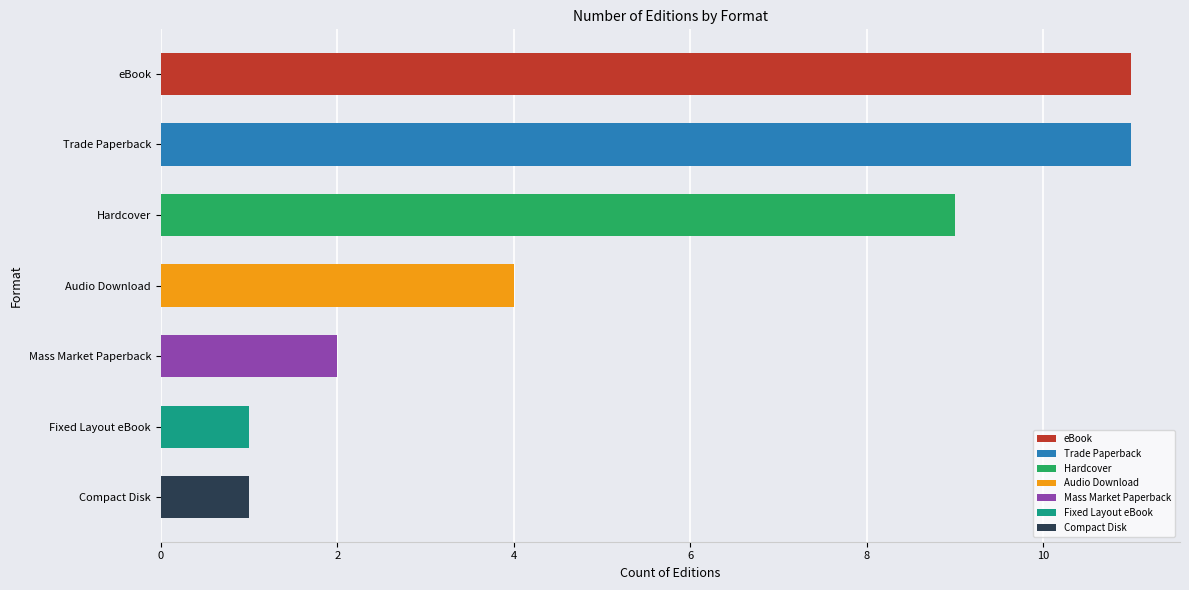

True or false: the data shows 1 at Compact Disk.

True